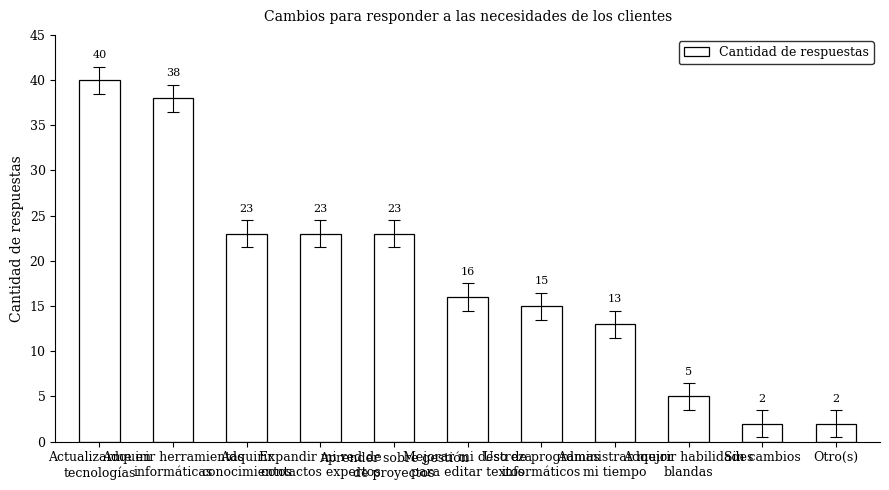

What is the difference between the values at Adquirir habilidades
blandas and Adquirir herramientas
informáticas?

33